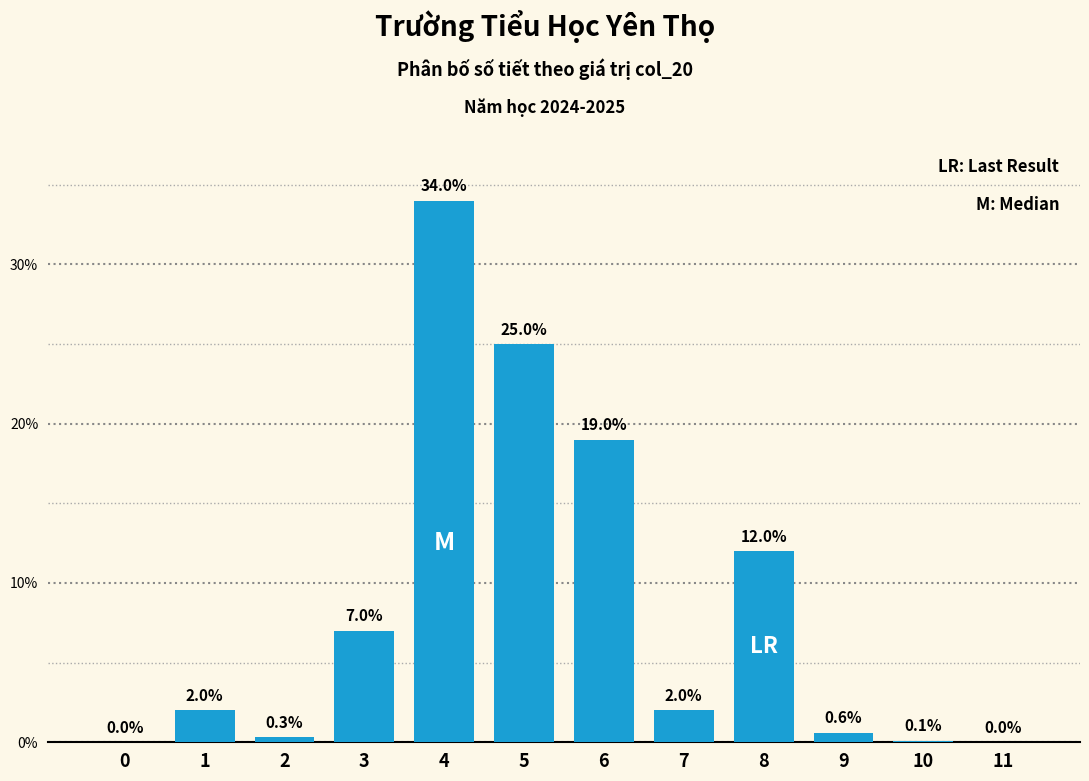

Reading right to left, extract all data points from this chart.

11=0.0	10=0.1	9=0.6	8=12.0	7=2.0	6=19.0	5=25.0	4=34.0	3=7.0	2=0.3	1=2.0	0=0.0